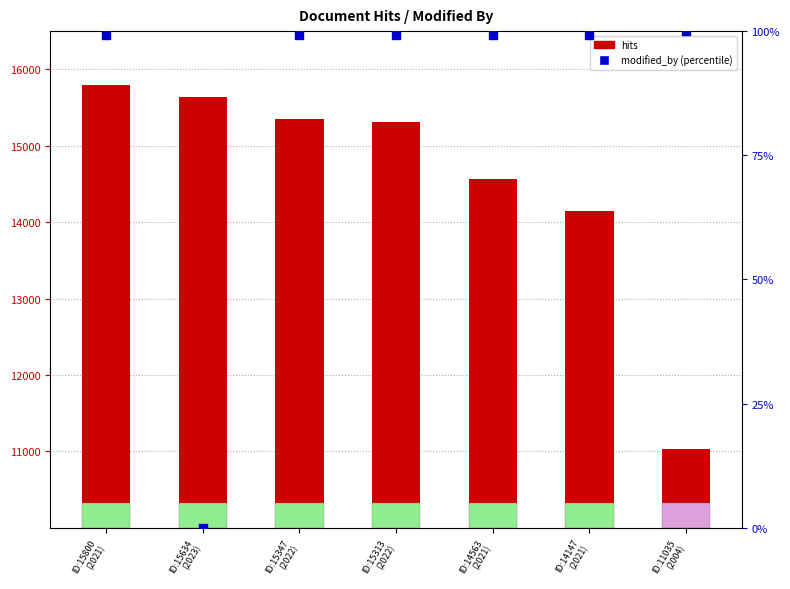

What are all the series names shown in the legend?

hits, modified_by (percentile)